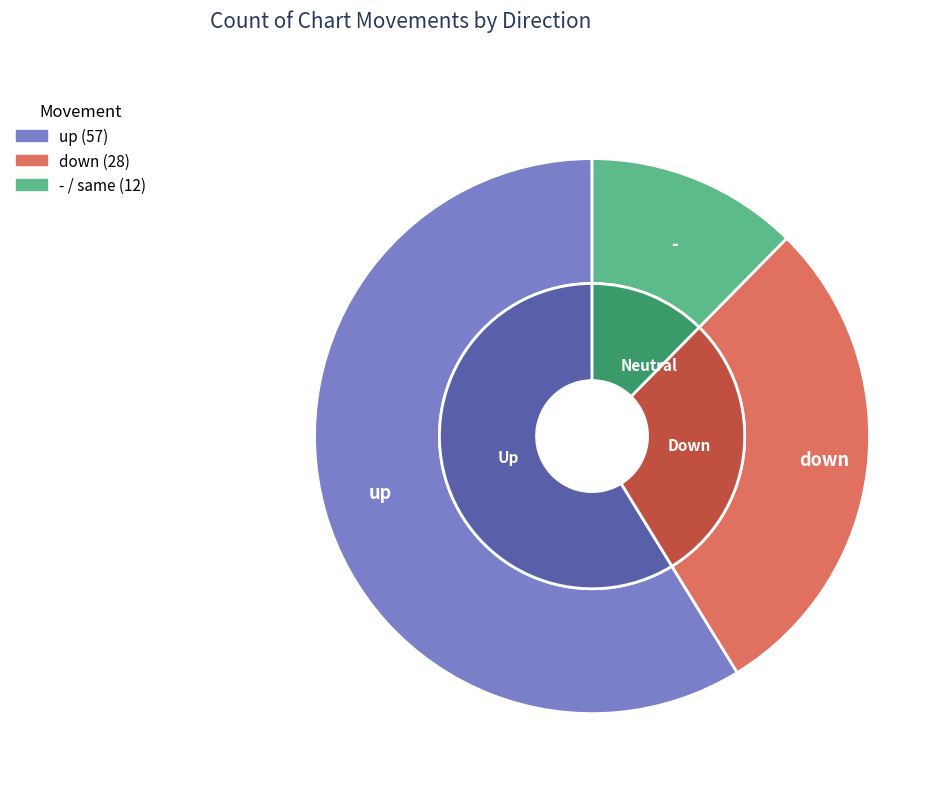

Count the number of slices in the pie.

3